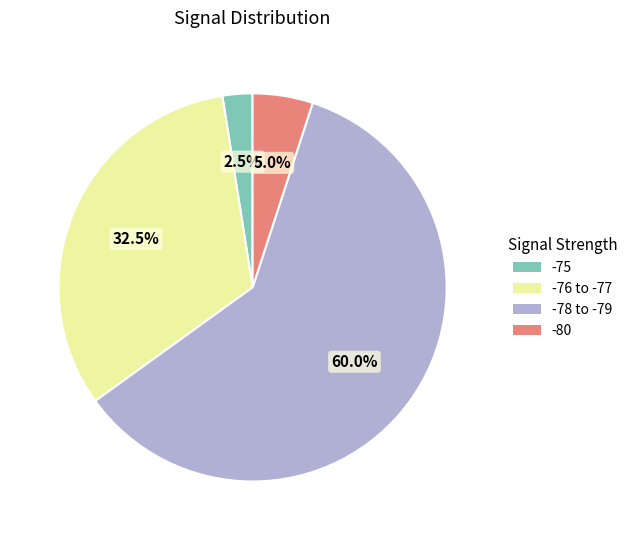

Is there any slice that represents more than half of the pie?

Yes